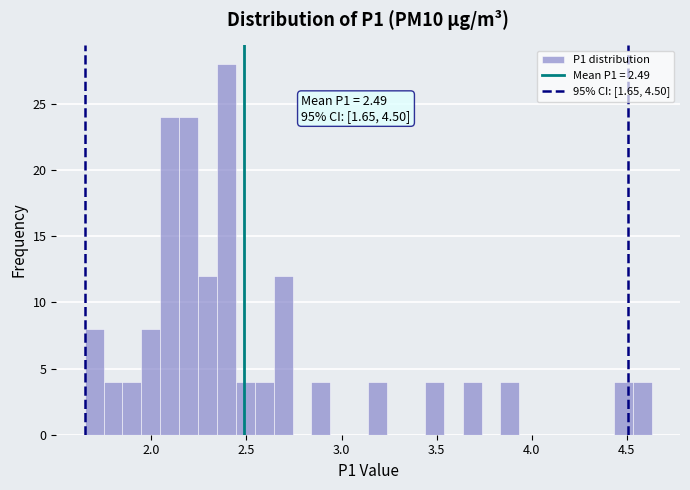

Read against the x-axis, roughly where is the centre of the tallest bar?

2.40